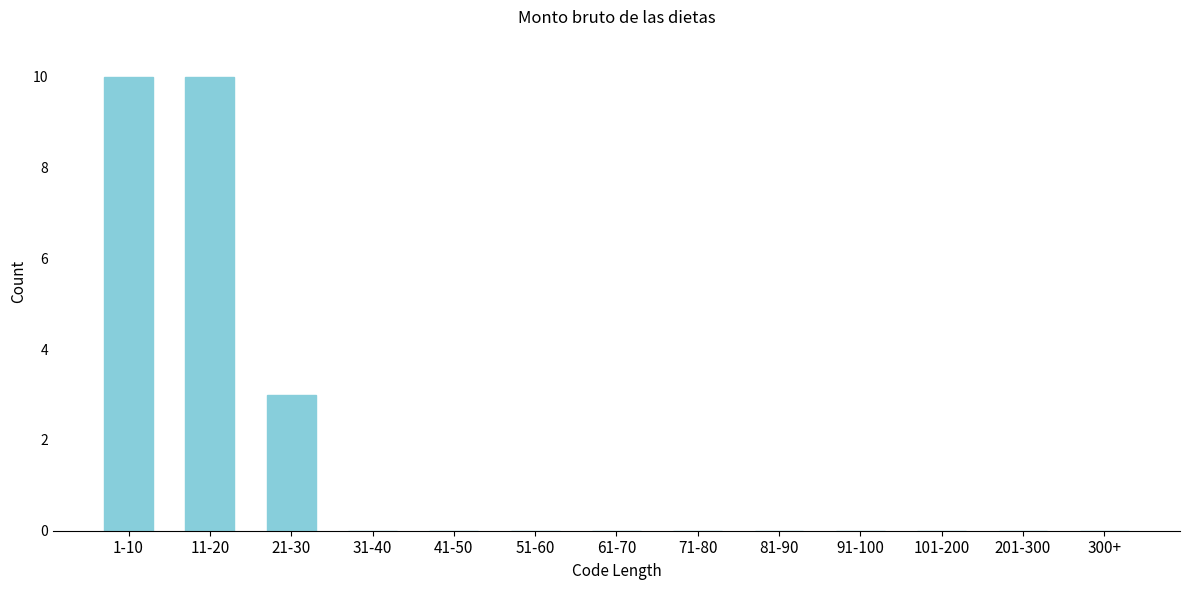

Reading right to left, extract all data points from this chart.

300+=0	201-300=0	101-200=0	91-100=0	81-90=0	71-80=0	61-70=0	51-60=0	41-50=0	31-40=0	21-30=3	11-20=10	1-10=10